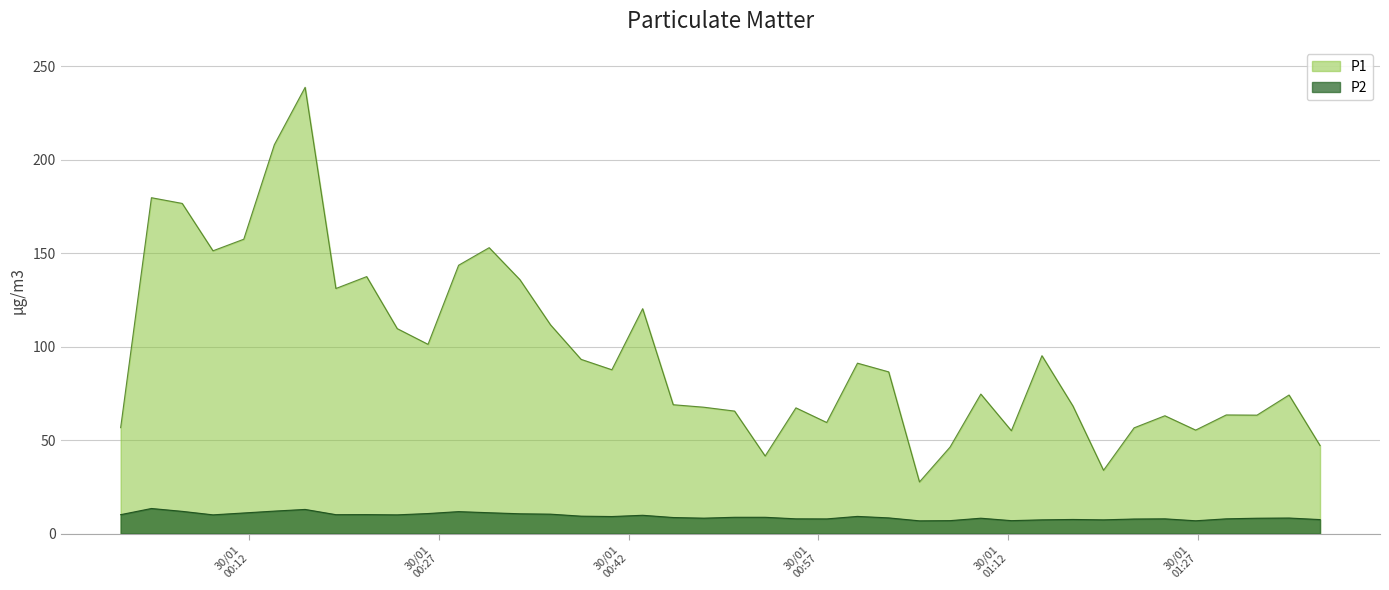

What is the difference between the maximum and minimum values in the P2 series?

6.6